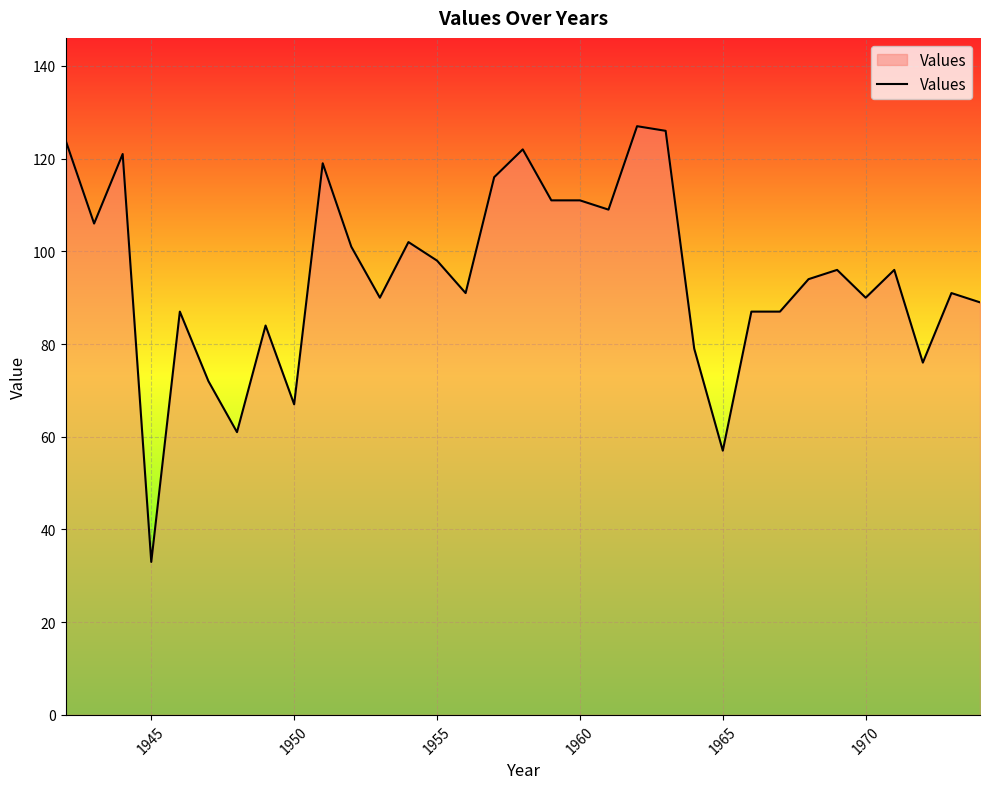

What is the smallest value displayed?

33